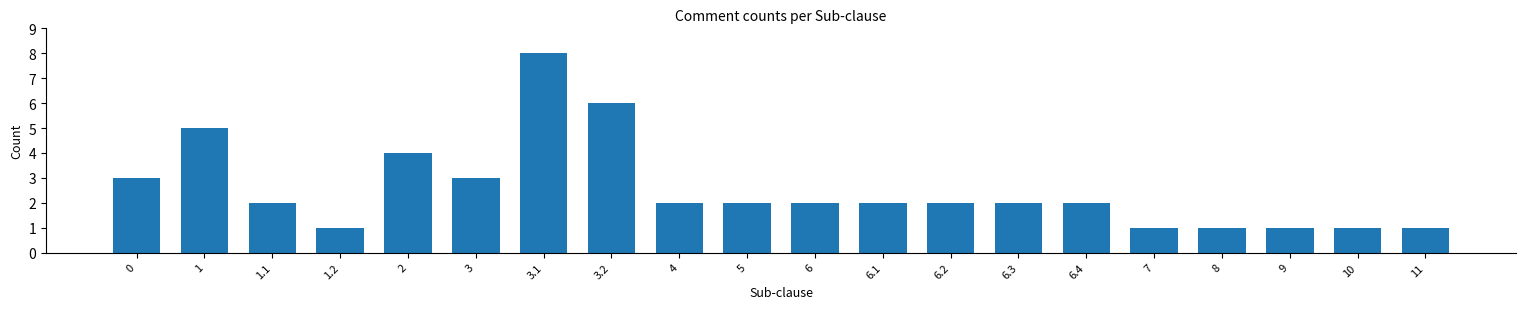

Reading left to right, extract all data points from this chart.

3	5	2	1	4	3	8	6	2	2	2	2	2	2	2	1	1	1	1	1